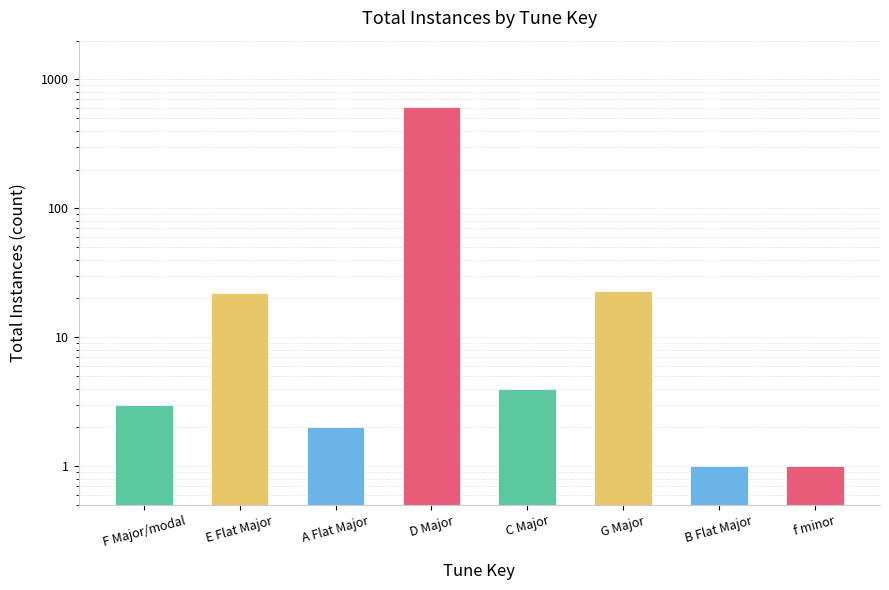

Rank the categories by value from highest to lowest.

D Major, G Major, E Flat Major, C Major, F Major/modal, A Flat Major, B Flat Major, f minor